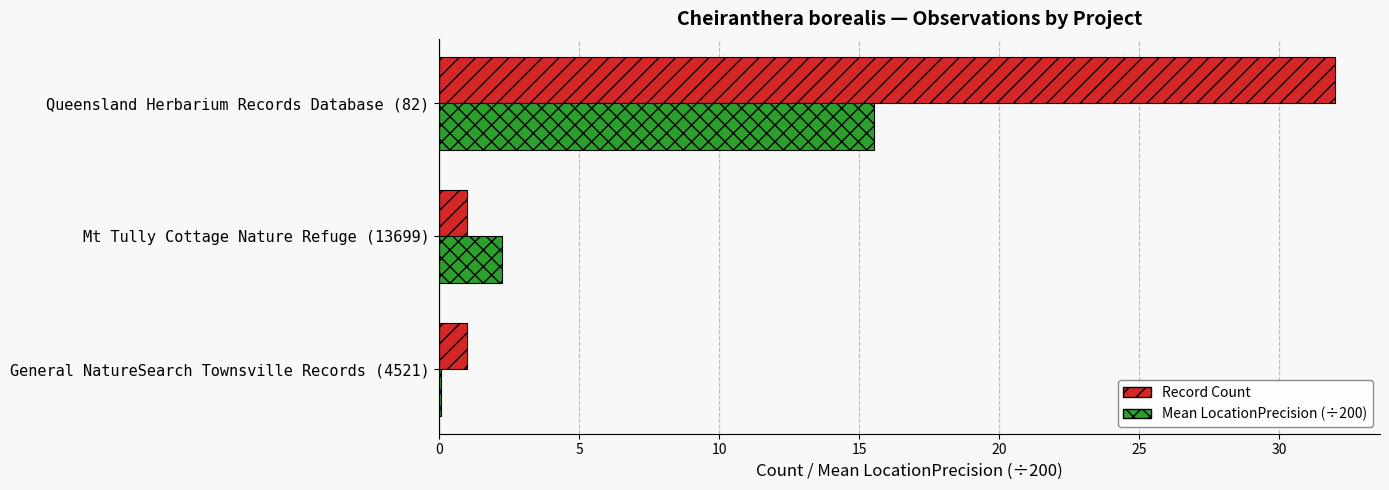

What value does the Record Count series have at Mt Tully Cottage Nature Refuge (13699)?

1.0